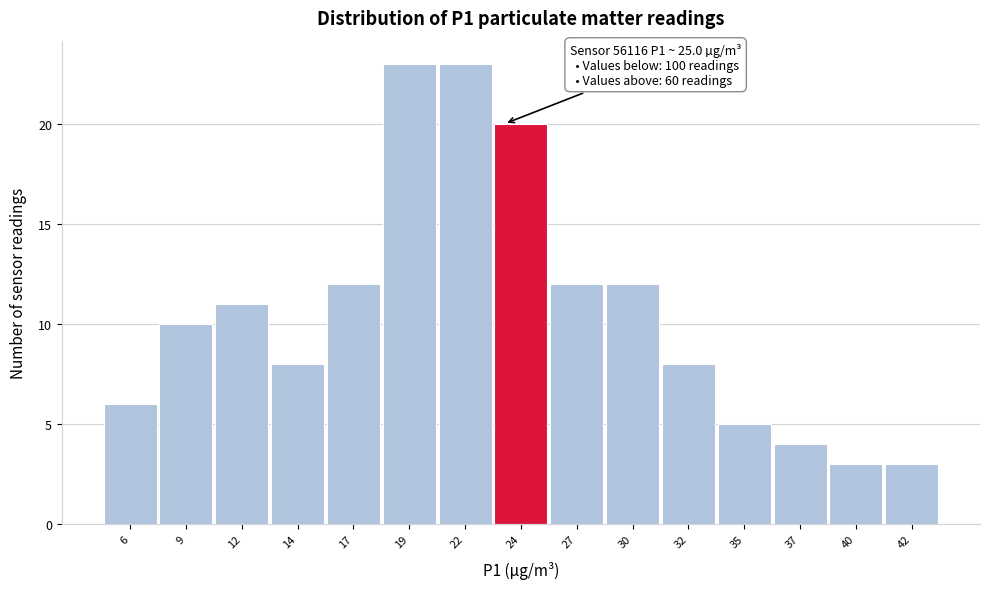

Reading right to left, what are all the values shown in this chart?

3	3	4	5	8	12	12	20	23	23	12	8	11	10	6